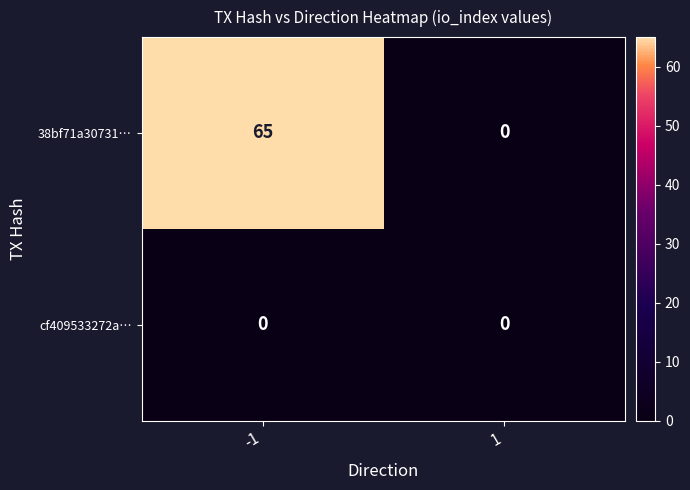

Count the number of data series in this chart.

2